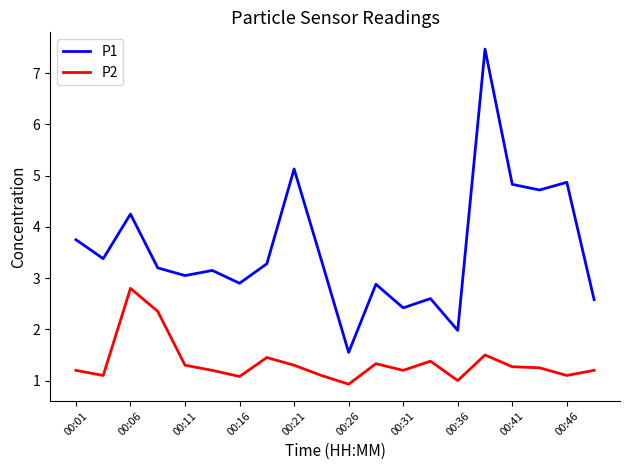

What is the minimum value shown in the chart?

0.9